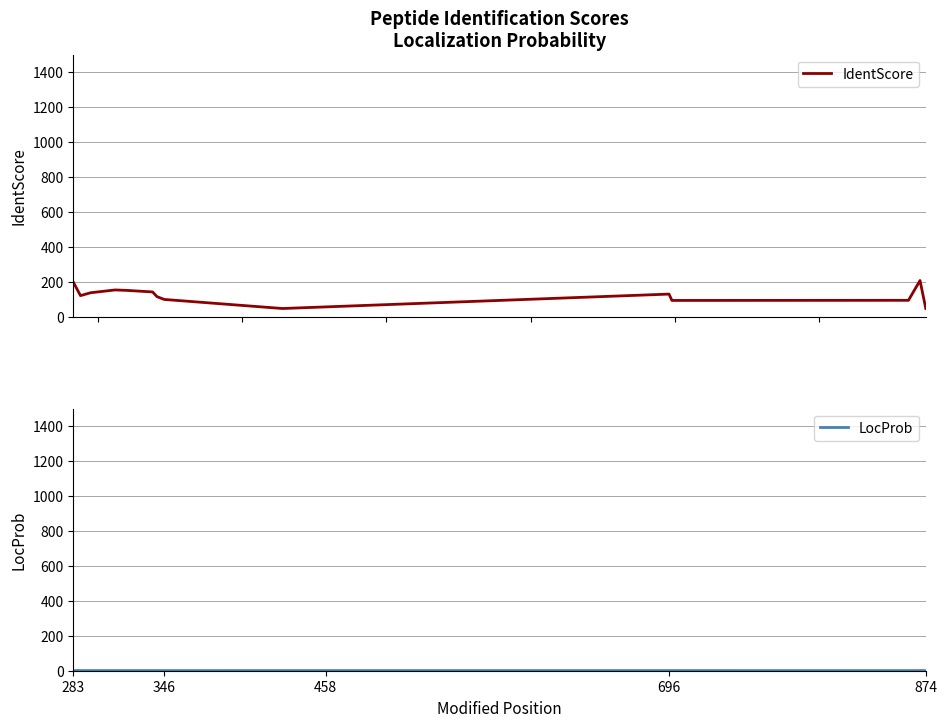

Which series has the largest total across all categories?

IdentScore